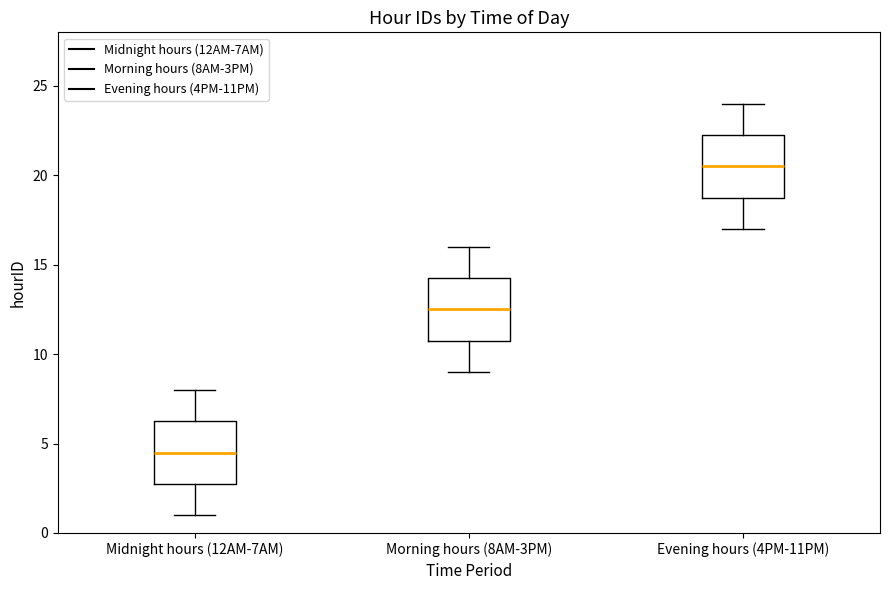

Reading left to right, read every box against the y-axis: the position of its median line, the range the box covers, and the ends of its whiskers. The values are not printed on the chart, so give them approximately, as read against the axis.

Midnight hours (12AM-7AM): median 4.5, box 3.0 to 6.5, whiskers 1.0 to 8.0
Morning hours (8AM-3PM): median 12.5, box 11.0 to 14.5, whiskers 9.0 to 16.0
Evening hours (4PM-11PM): median 20.5, box 19.0 to 22.5, whiskers 17.0 to 24.0